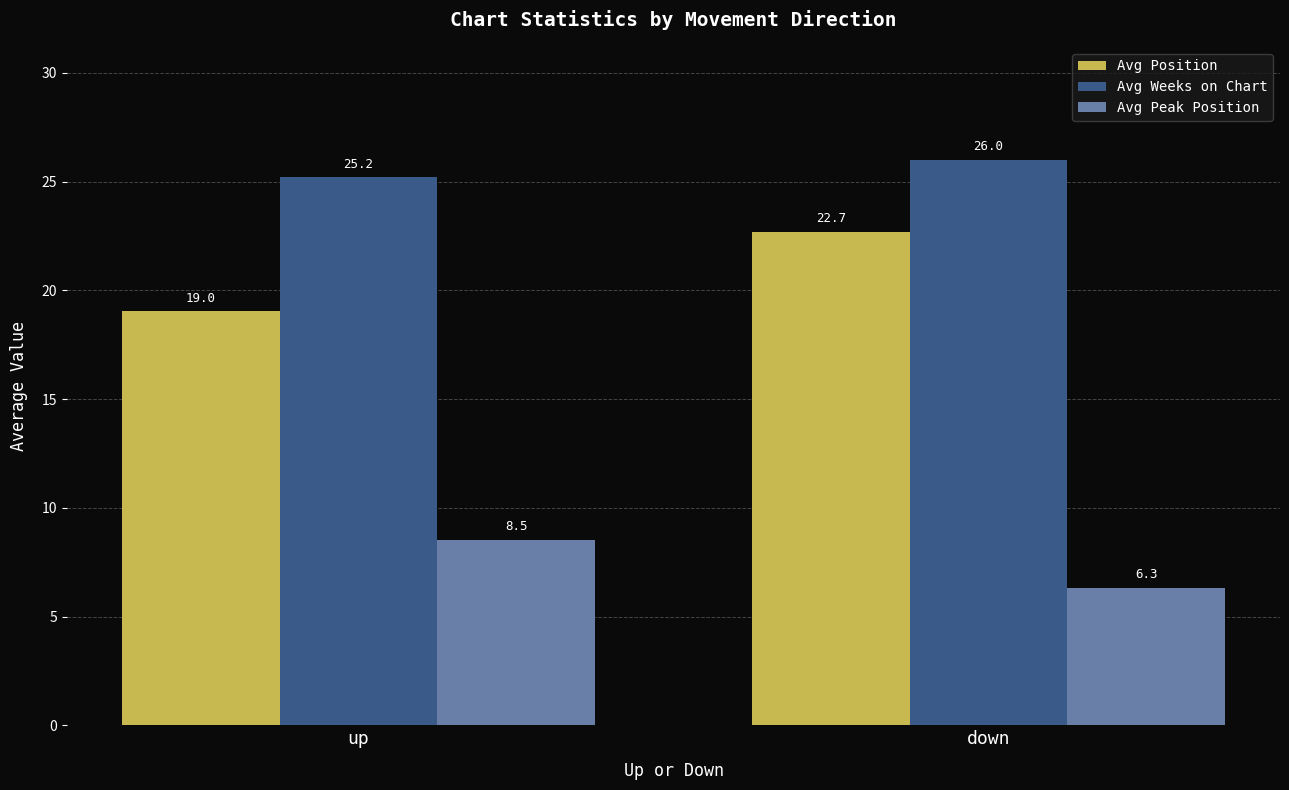

What is the sum of all Avg Weeks on Chart values?

51.2